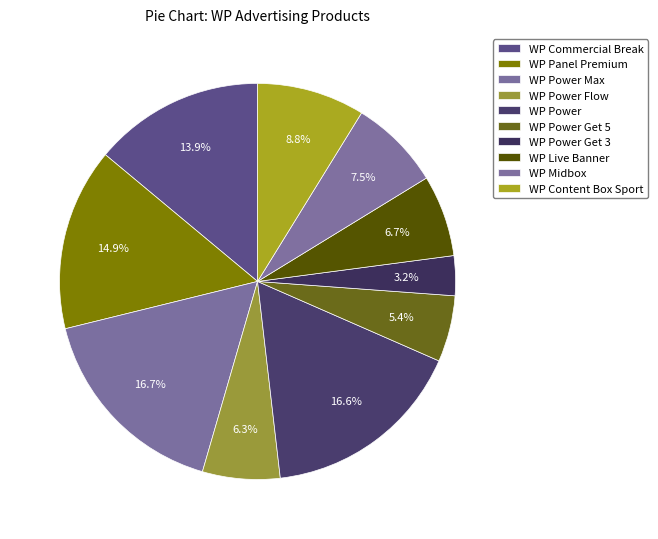

What percentage is NOT represented by WP Commercial Break?

86.1%